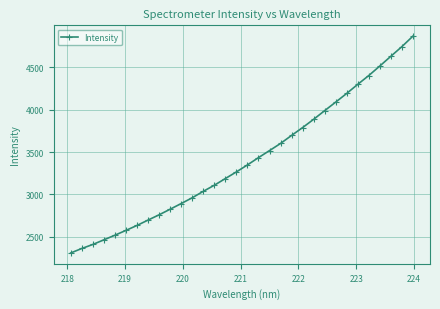

What is the difference between the maximum and second lowest values?

2501.0